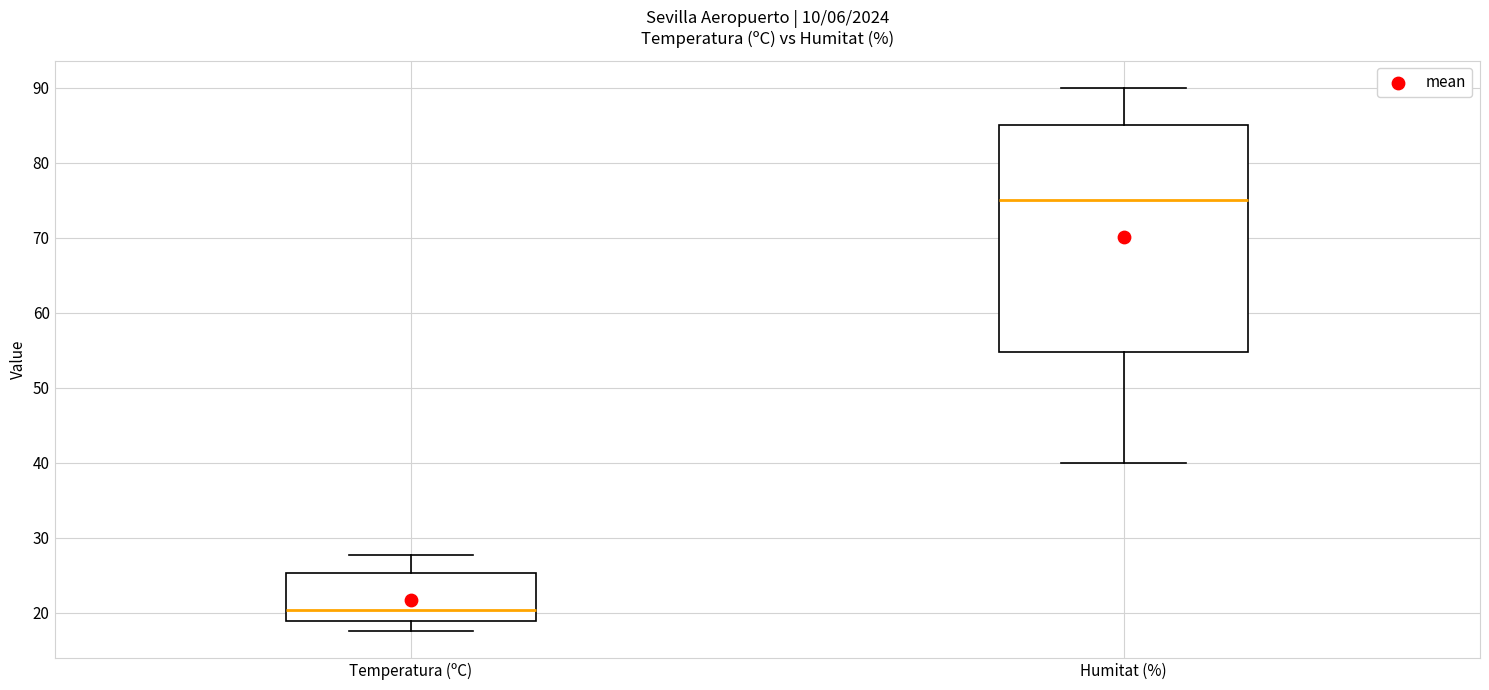

Reading left to right, transcribe this box plot: for each box, give where its median line is, the range the box spans, and where its two whiskers end, as read against the y-axis. The values are not printed on the chart, so give them approximately, as read against the axis.

Temperatura (ºC): median 20, box 19 to 25, whiskers 18 to 28
Humitat (%): median 75, box 55 to 85, whiskers 40 to 90